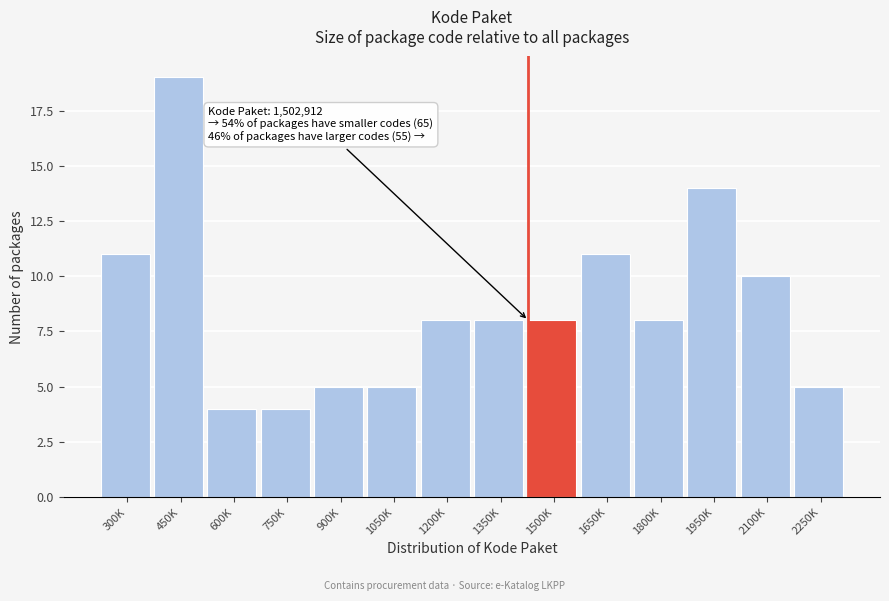

Reading left to right, transcribe all the data shown in this chart.

300K=11	450K=19	600K=4	750K=4	900K=5	1050K=5	1200K=8	1350K=8	1500K=8	1650K=11	1800K=8	1950K=14	2100K=10	2250K=5